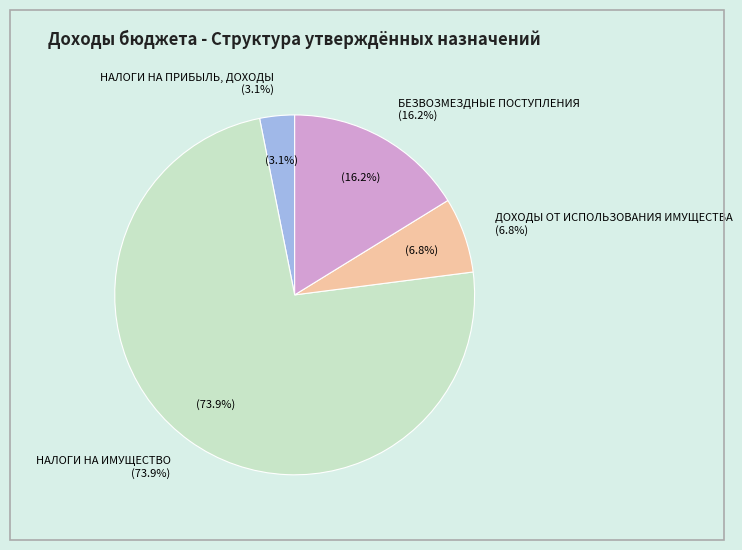

Which slice is the smallest?

НАЛОГИ НА ПРИБЫЛЬ, ДОХОДЫ